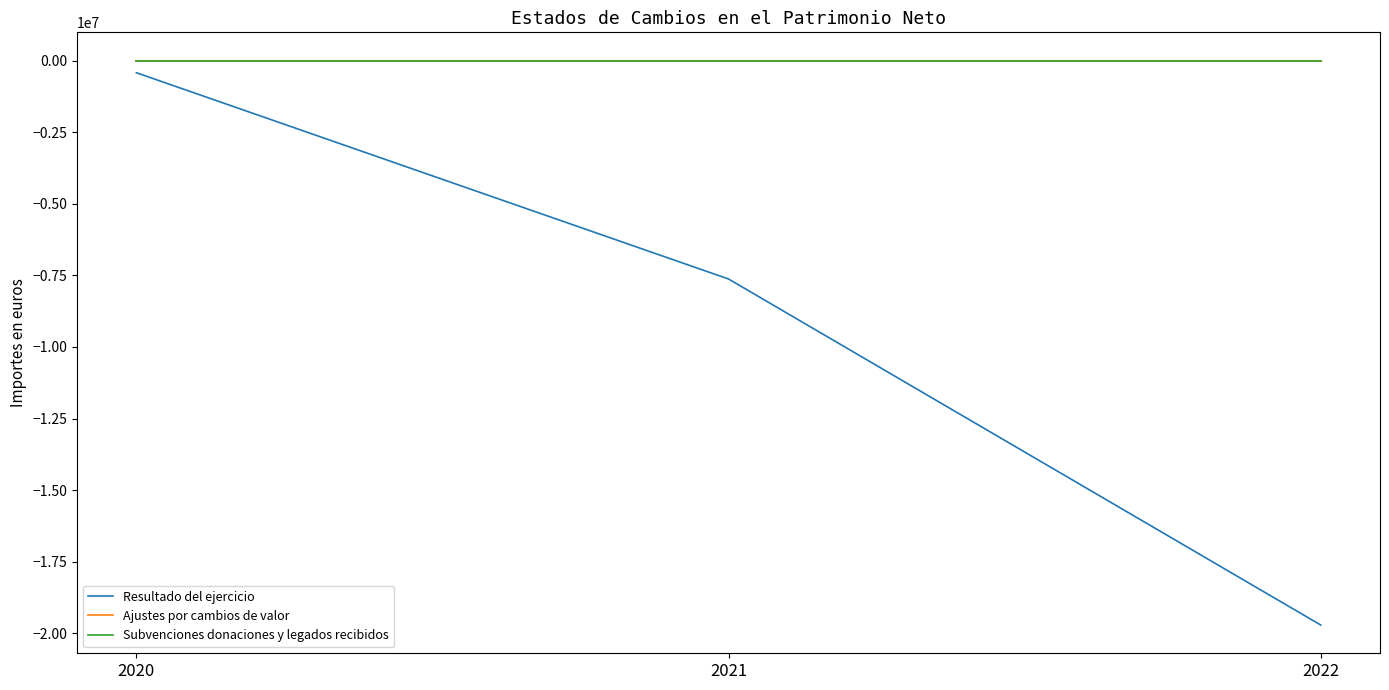

Which series has the largest total across all categories?

Ajustes por cambios de valor